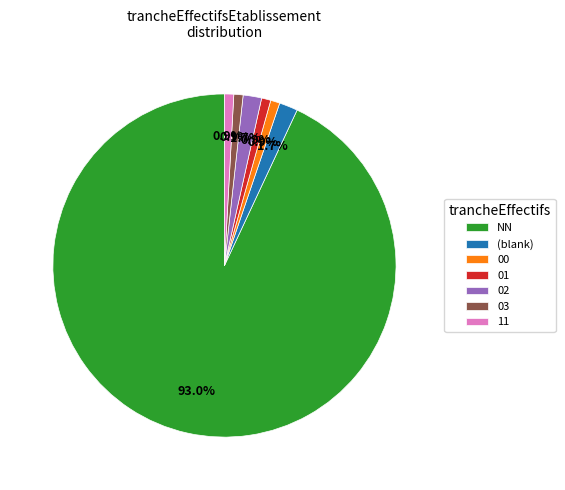

How many segments does this pie chart have?

7